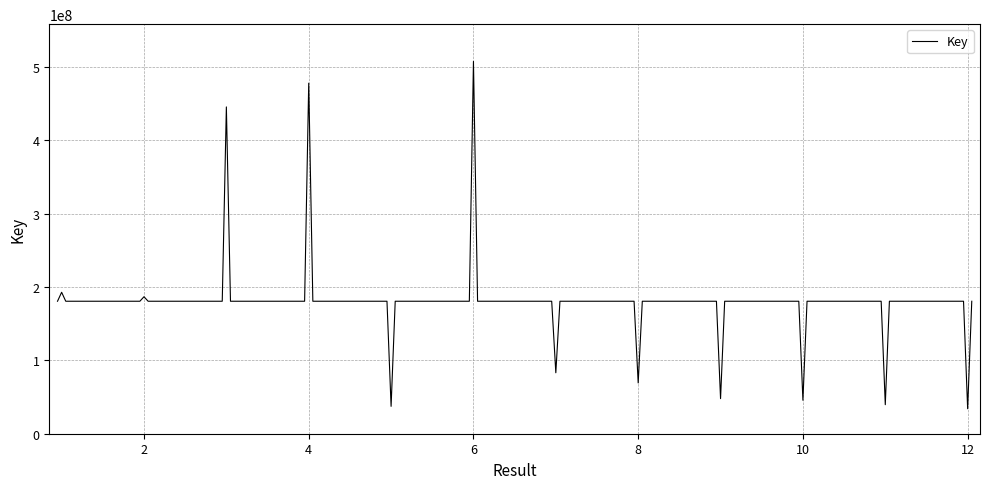

Is this an area chart (filled region under the line)?

No